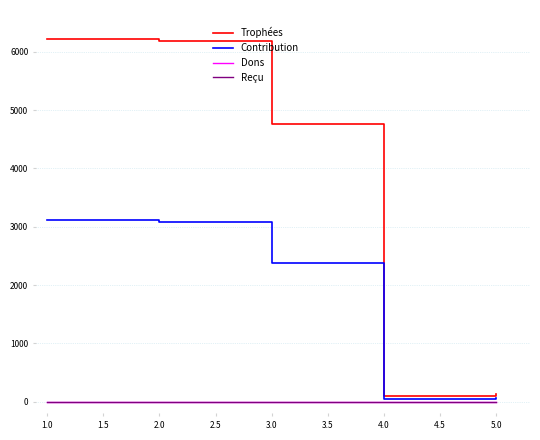

Does the chart have visible grid lines?

Yes